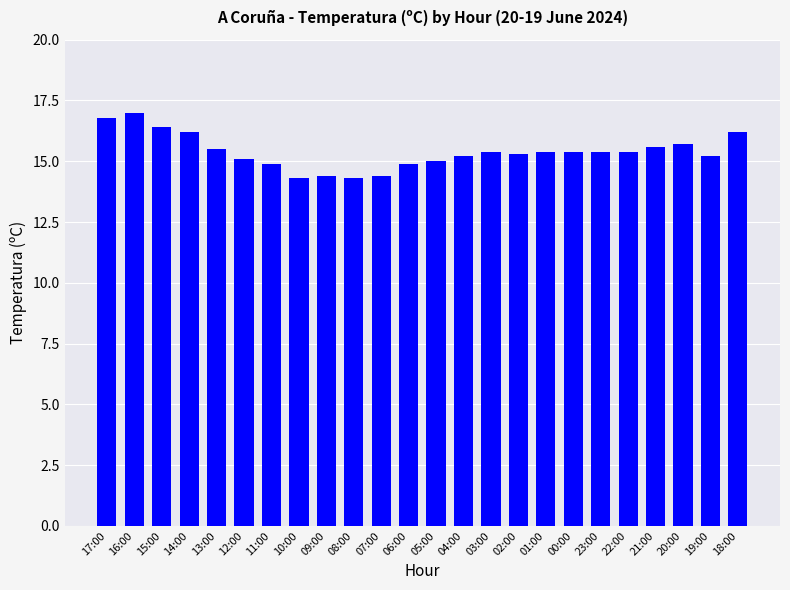

What is the sum of all values?

369.4